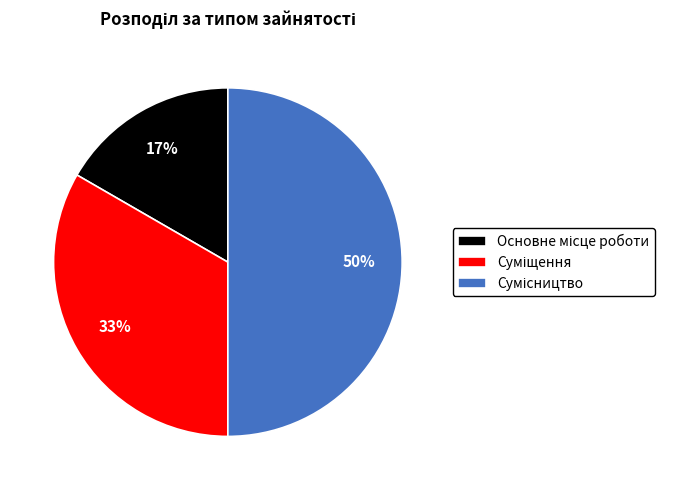

To the nearest percent, what is the average slice percentage?

33%